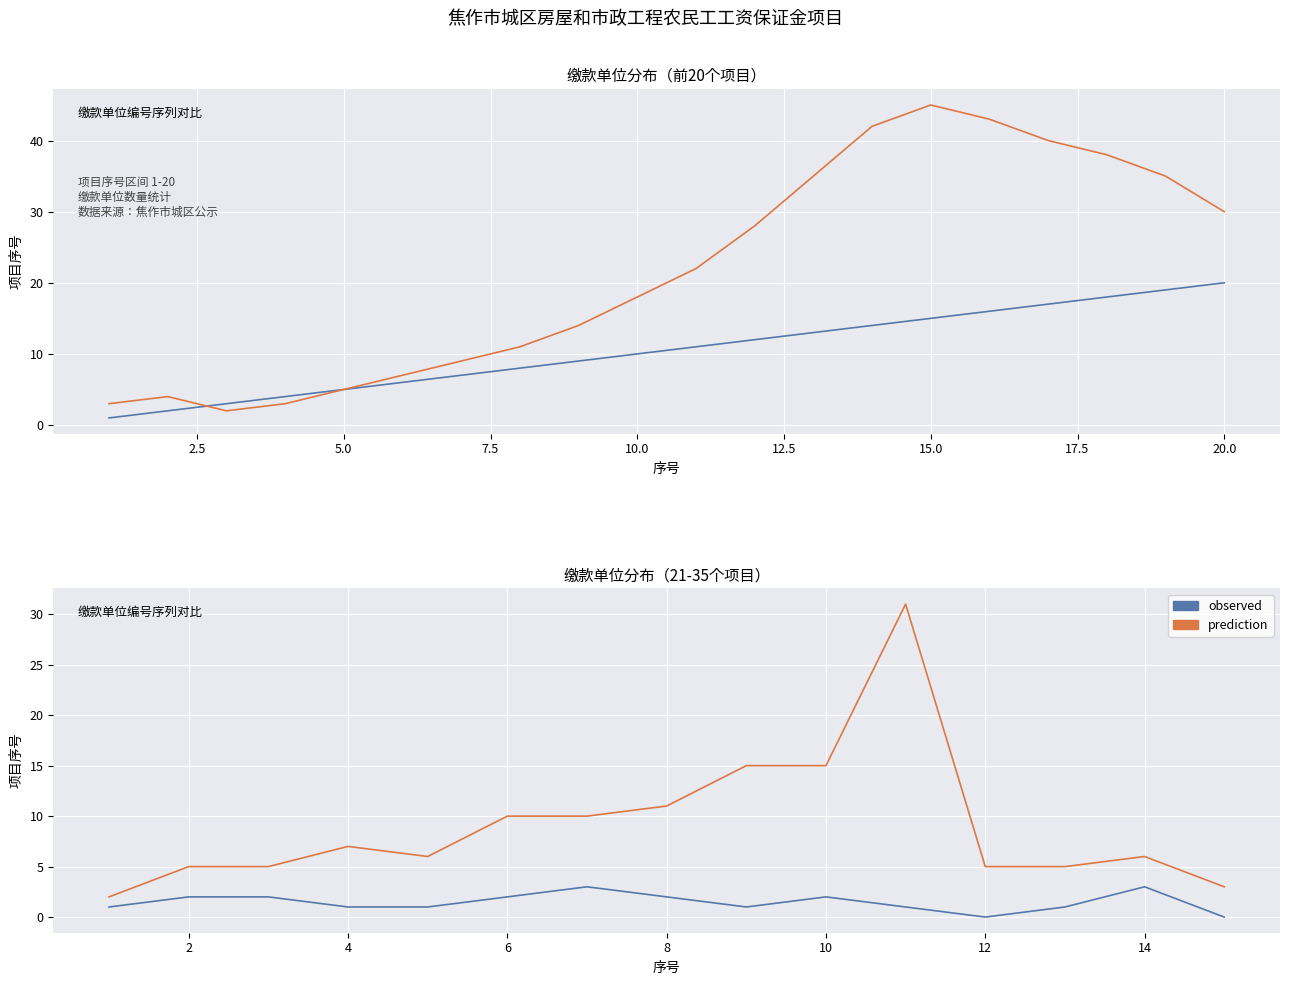

Count the observed values in the range 1 to 2.

11